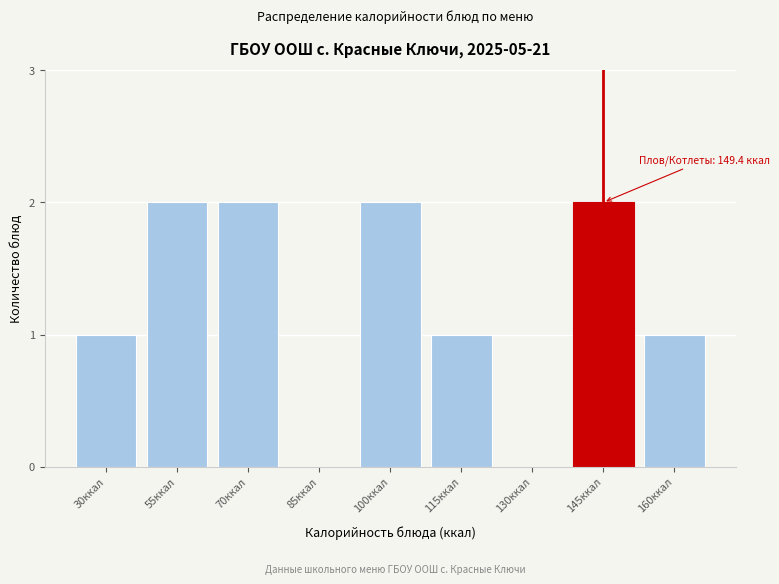

Reading left to right, extract all data points from this chart.

30ккал=1	55ккал=2	70ккал=2	85ккал=0	100ккал=2	115ккал=1	130ккал=0	145ккал=2	160ккал=1